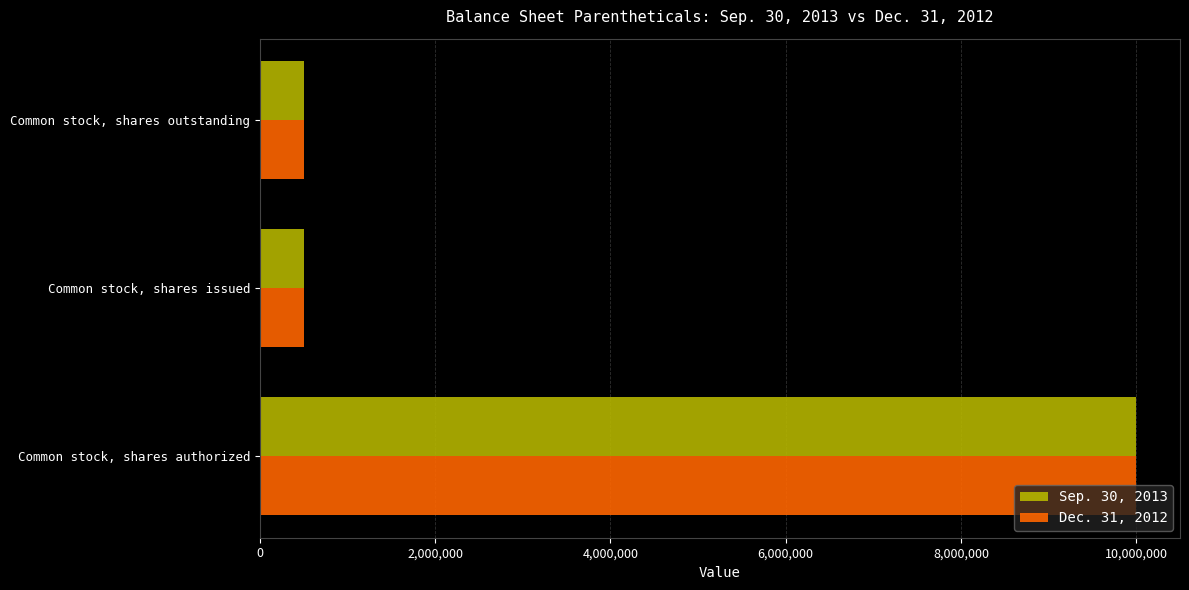

Is it true that Dec. 31, 2012 equals 500000 at Common stock, shares outstanding?

True